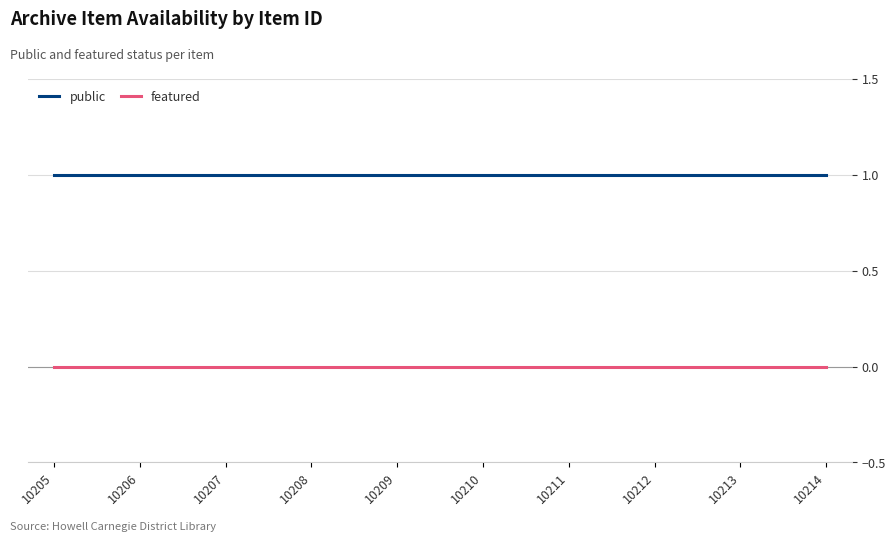

True or false: featured and public intersect in this chart.

False